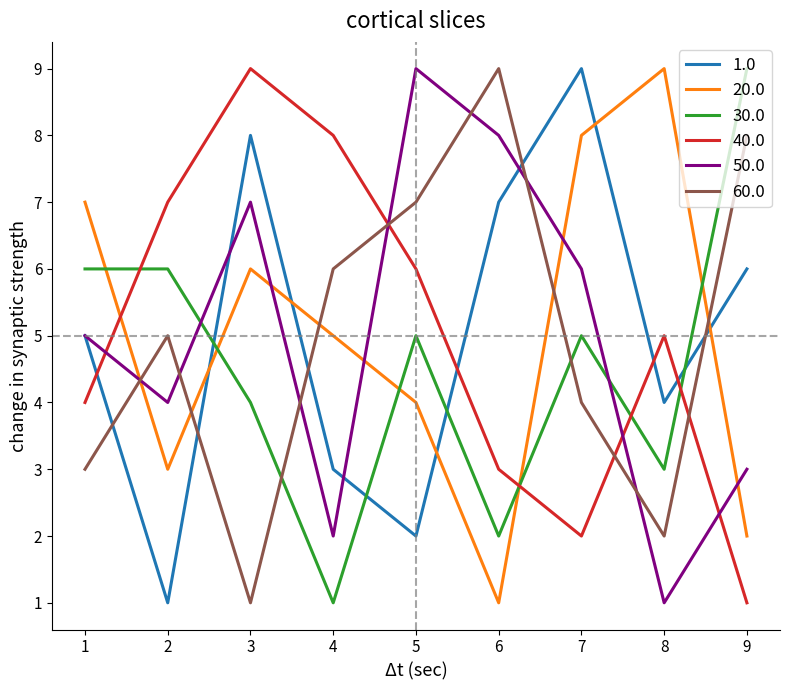

Which series ends up on top after the final intersection of 50.0 and 40.0?

50.0